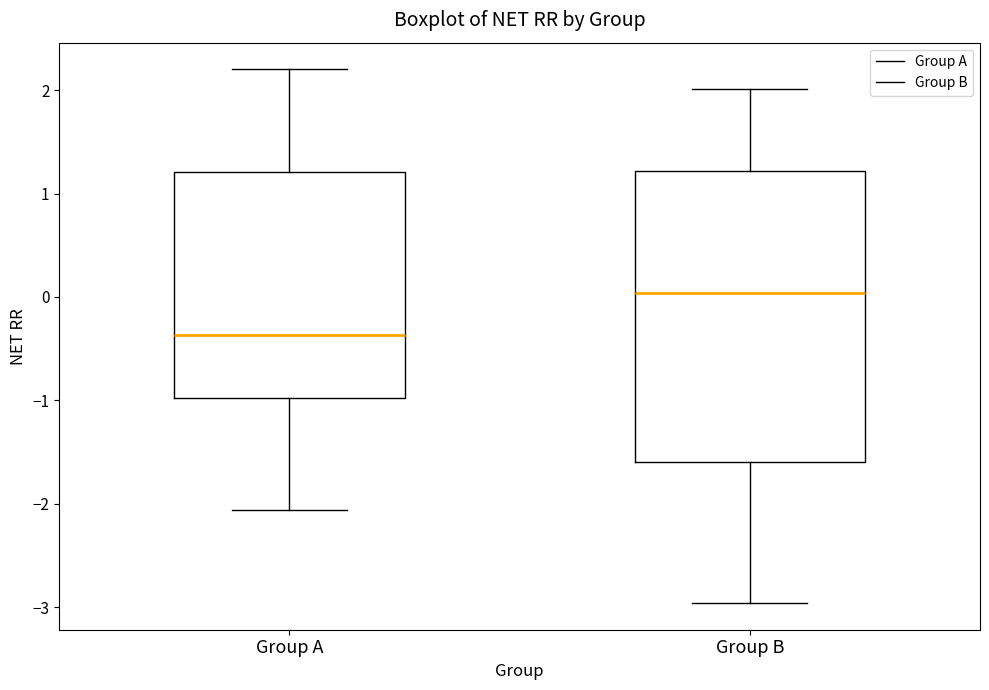

Reading left to right, transcribe this box plot: for each box, give where its median line is, the range the box spans, and where its two whiskers end, as read against the y-axis. The values are not printed on the chart, so give them approximately, as read against the axis.

Group A: median -0.4, box -1.0 to 1.2, whiskers -2.1 to 2.2
Group B: median 0.0, box -1.6 to 1.2, whiskers -3.0 to 2.0